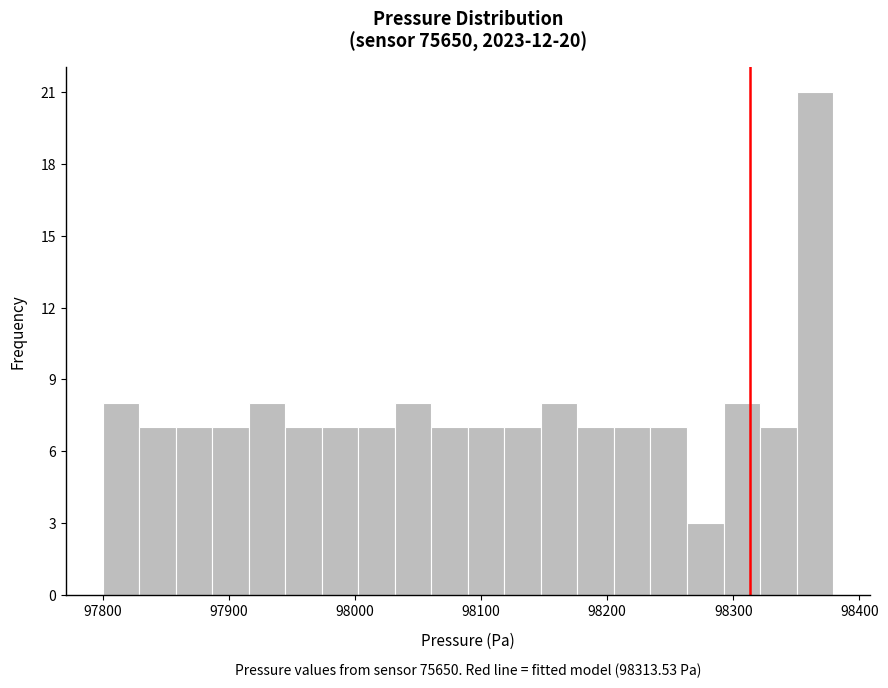

Around what value on the x-axis is the tallest bar? Give the approximate position of its centre, as read against the axis.

98360